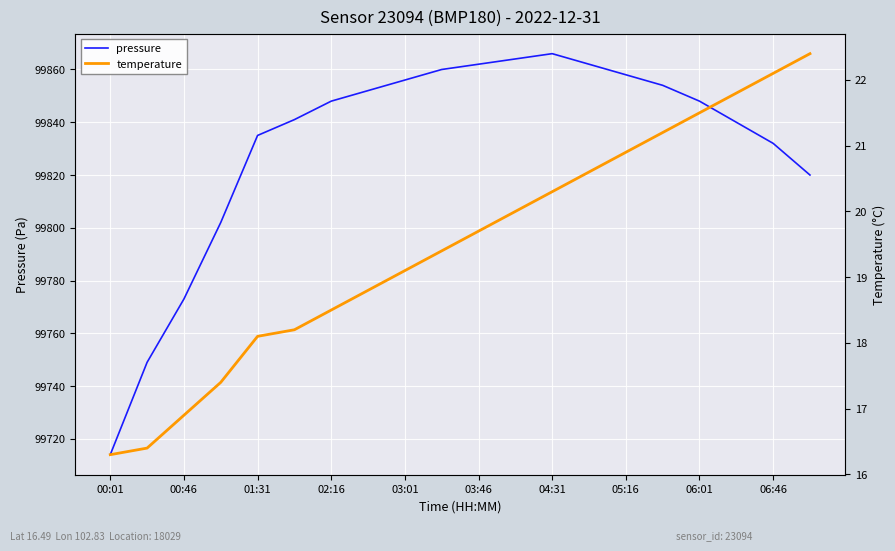

True or false: pressure and temperature cross at least once.

False